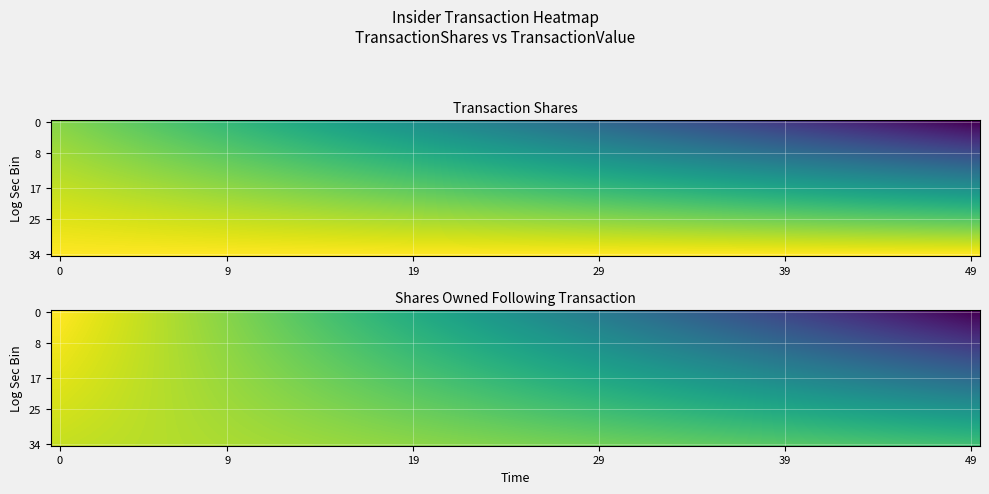

At how many categories does at least one series exceed 22799?

3